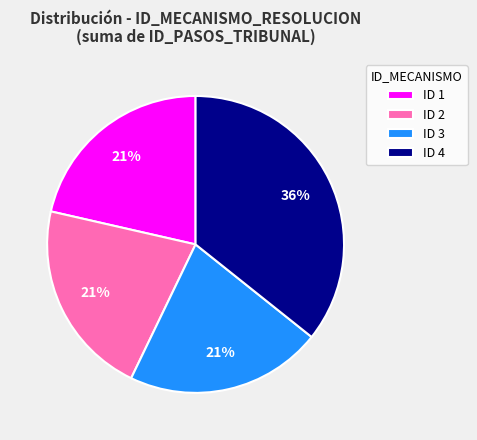

What is the largest slice in the pie chart?

ID 4